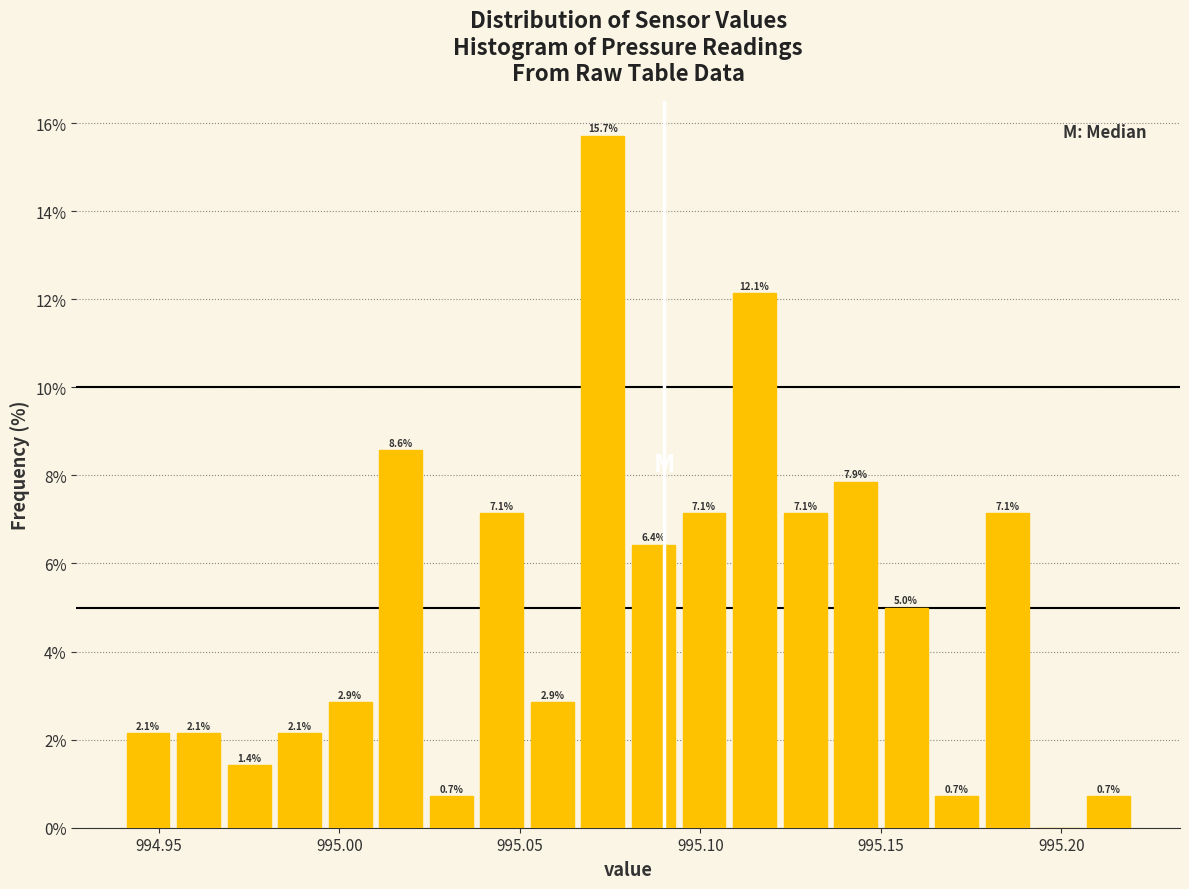

Read against the x-axis, roughly where is the centre of the tallest bar?

995.075